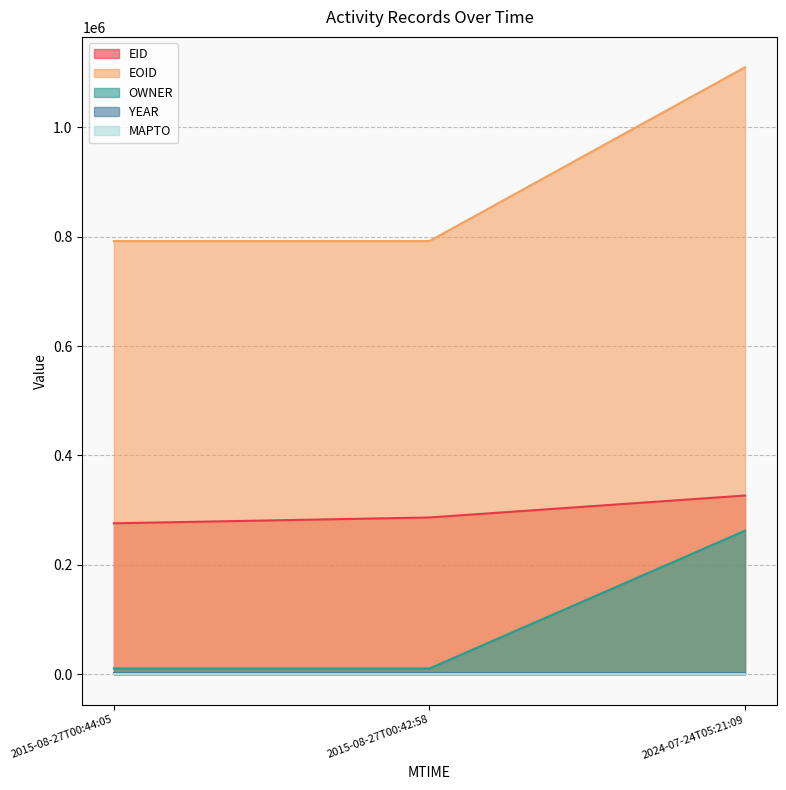

The value of EOID at 2015-08-27T00:42:58 is 791958. True or false?

True